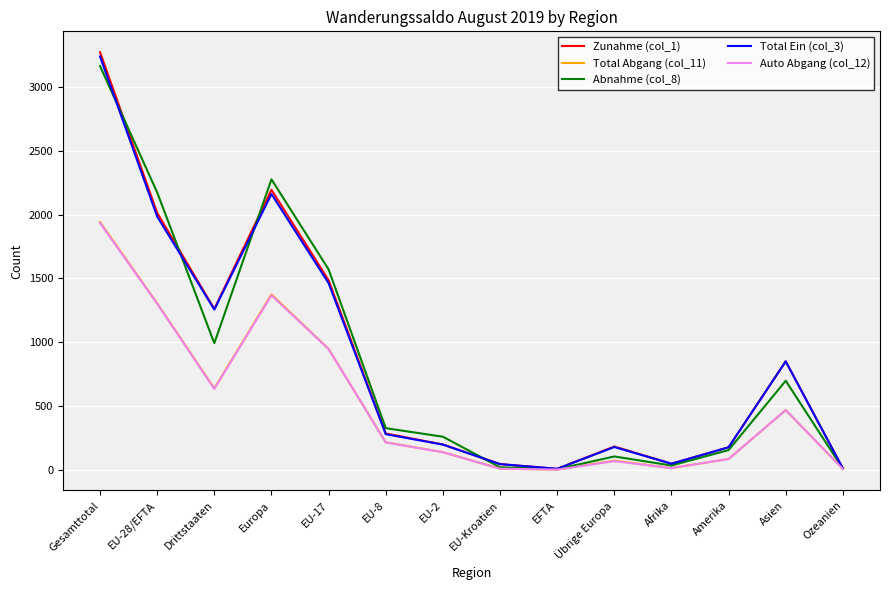

True or false: Total Abgang (col_11) has a value of 2206 at Europa.

False